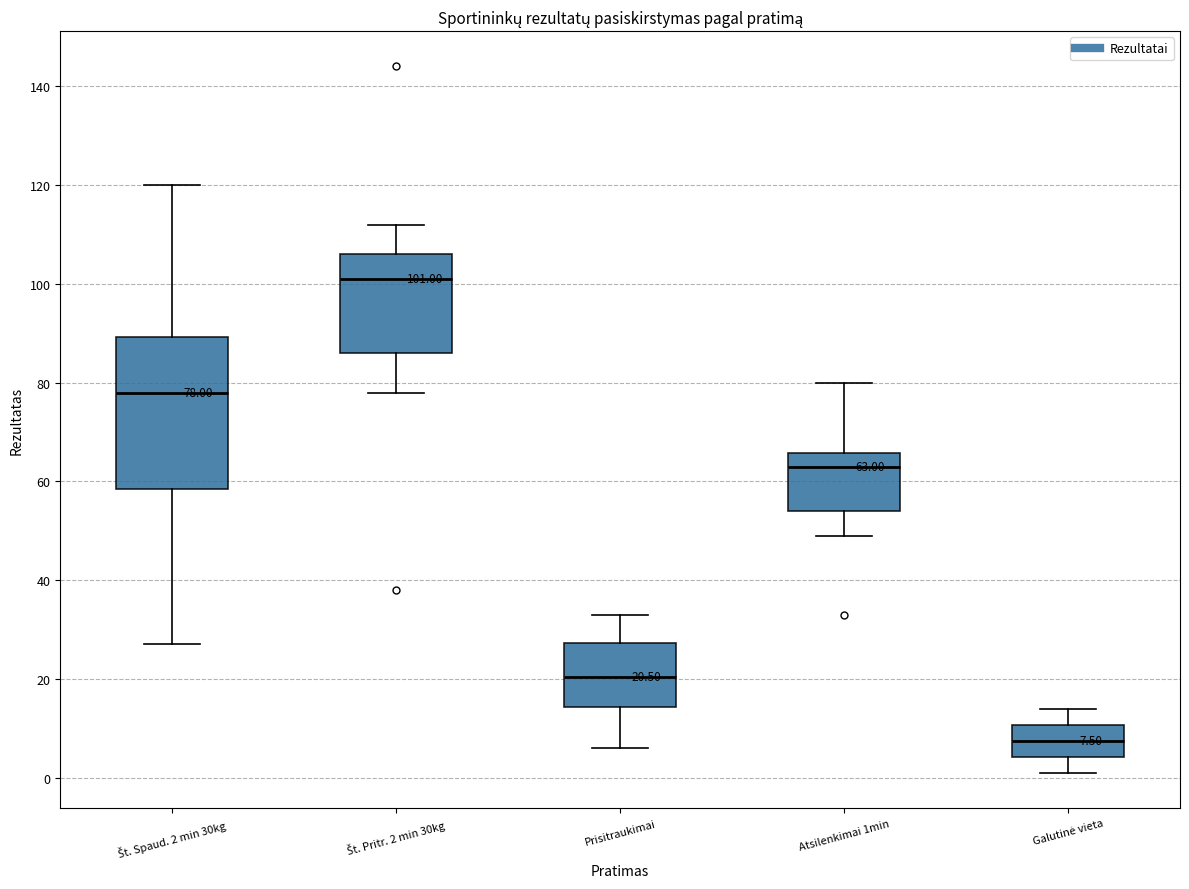

Which box's median line is the highest?

Št. Pritr. 2 min 30kg